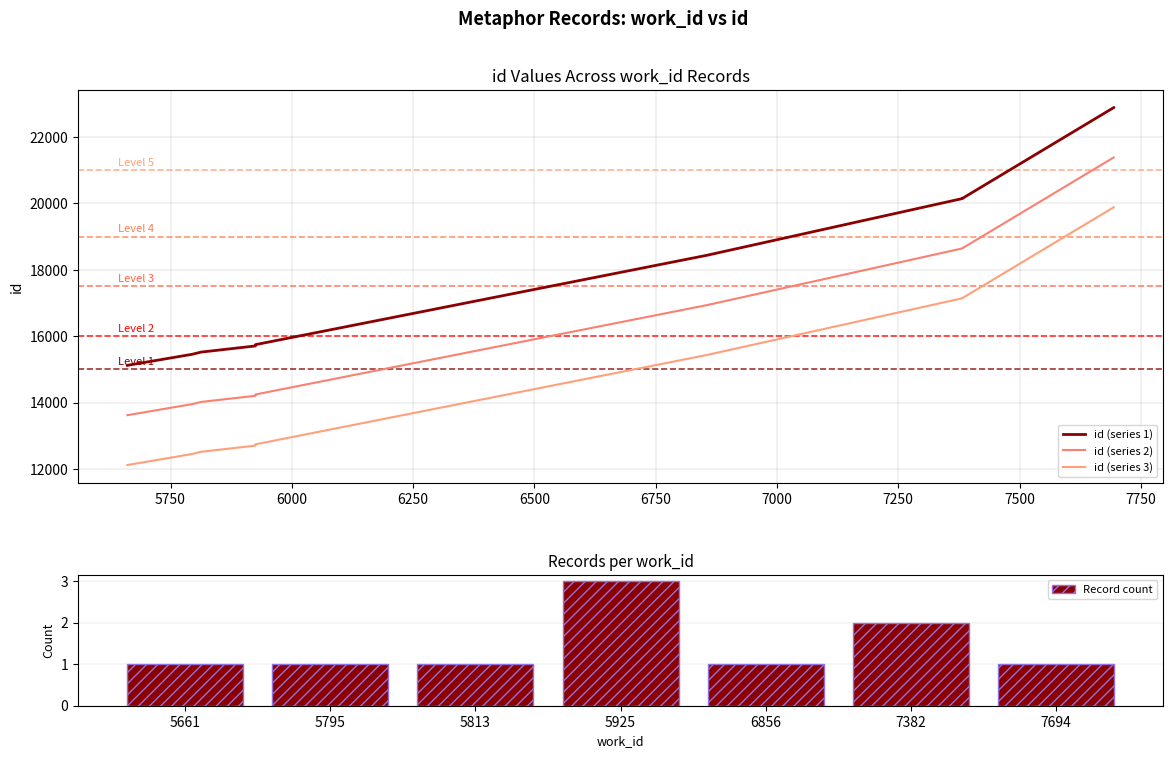

Is it true that Record count equals 1 at 5795?

True